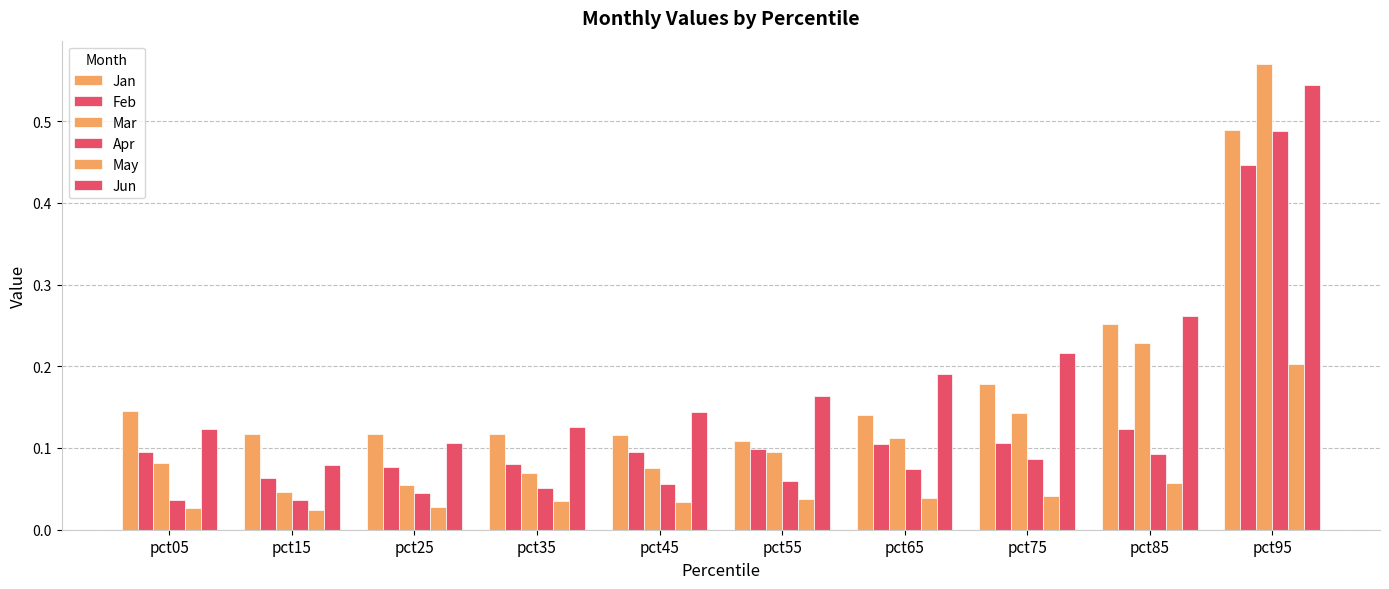

Rank the series by their maximum value, from highest to lowest.

Mar, Jun, Jan, Apr, Feb, May